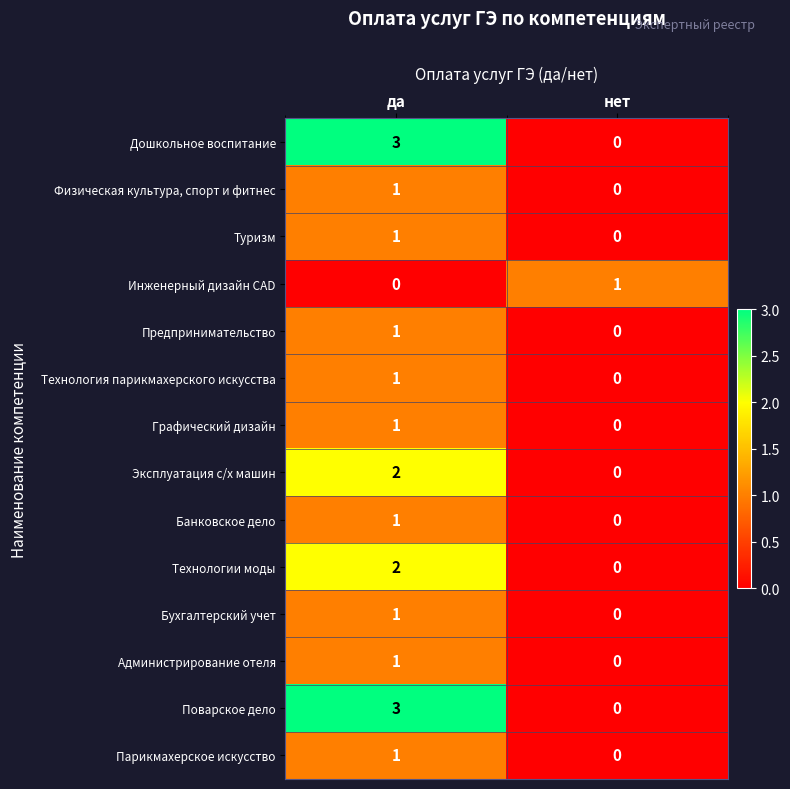

True or false: Администрирование отеля has a value of 1 at да.

True